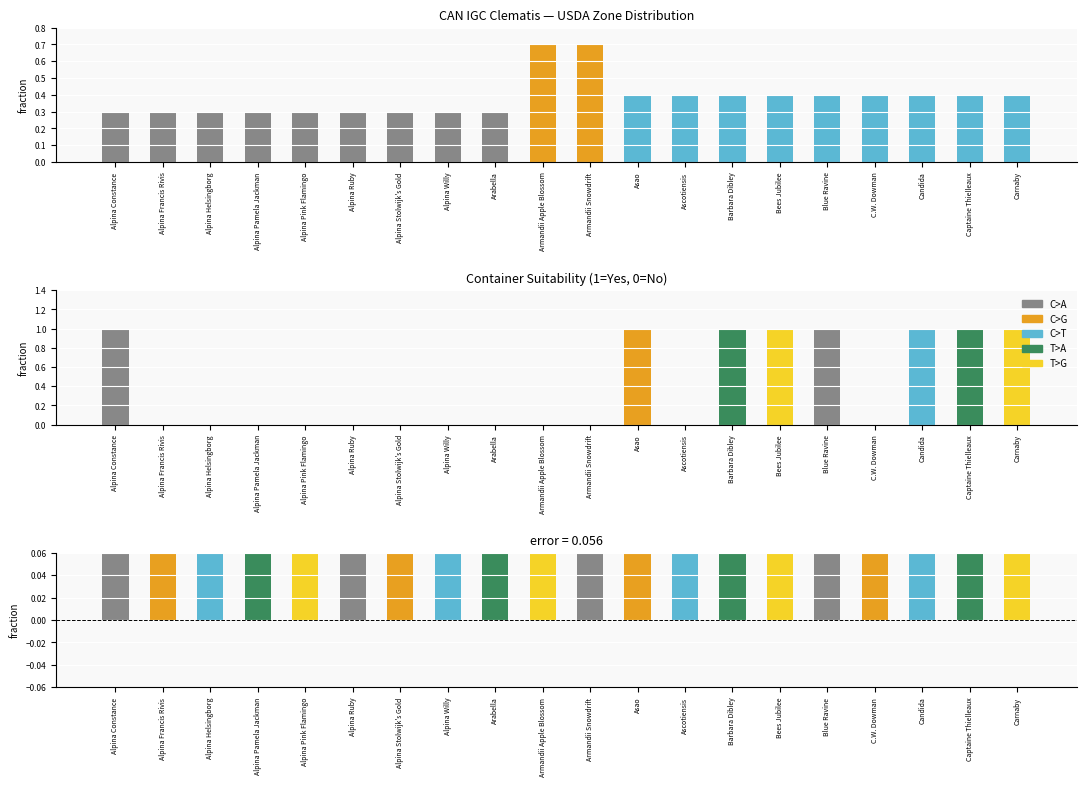

Is the value of Suitable Container at Carnaby greater than the value of Difference at Alpina Pink Flamingo?

Yes